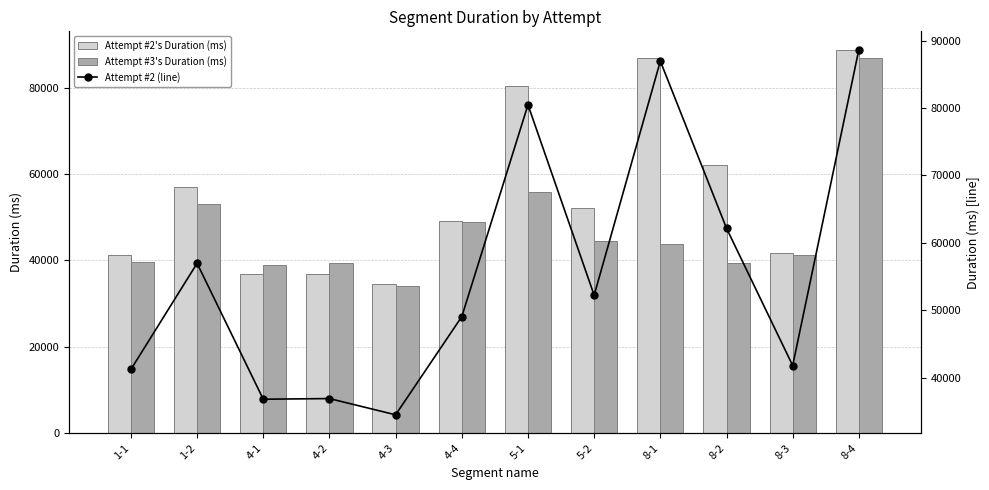

At which category is the sum across all series the highest?

8-4